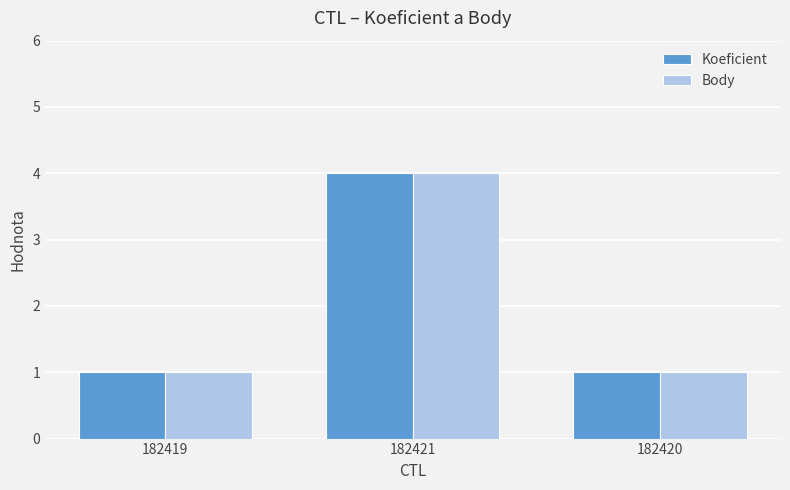

How many bars are there in total?

6